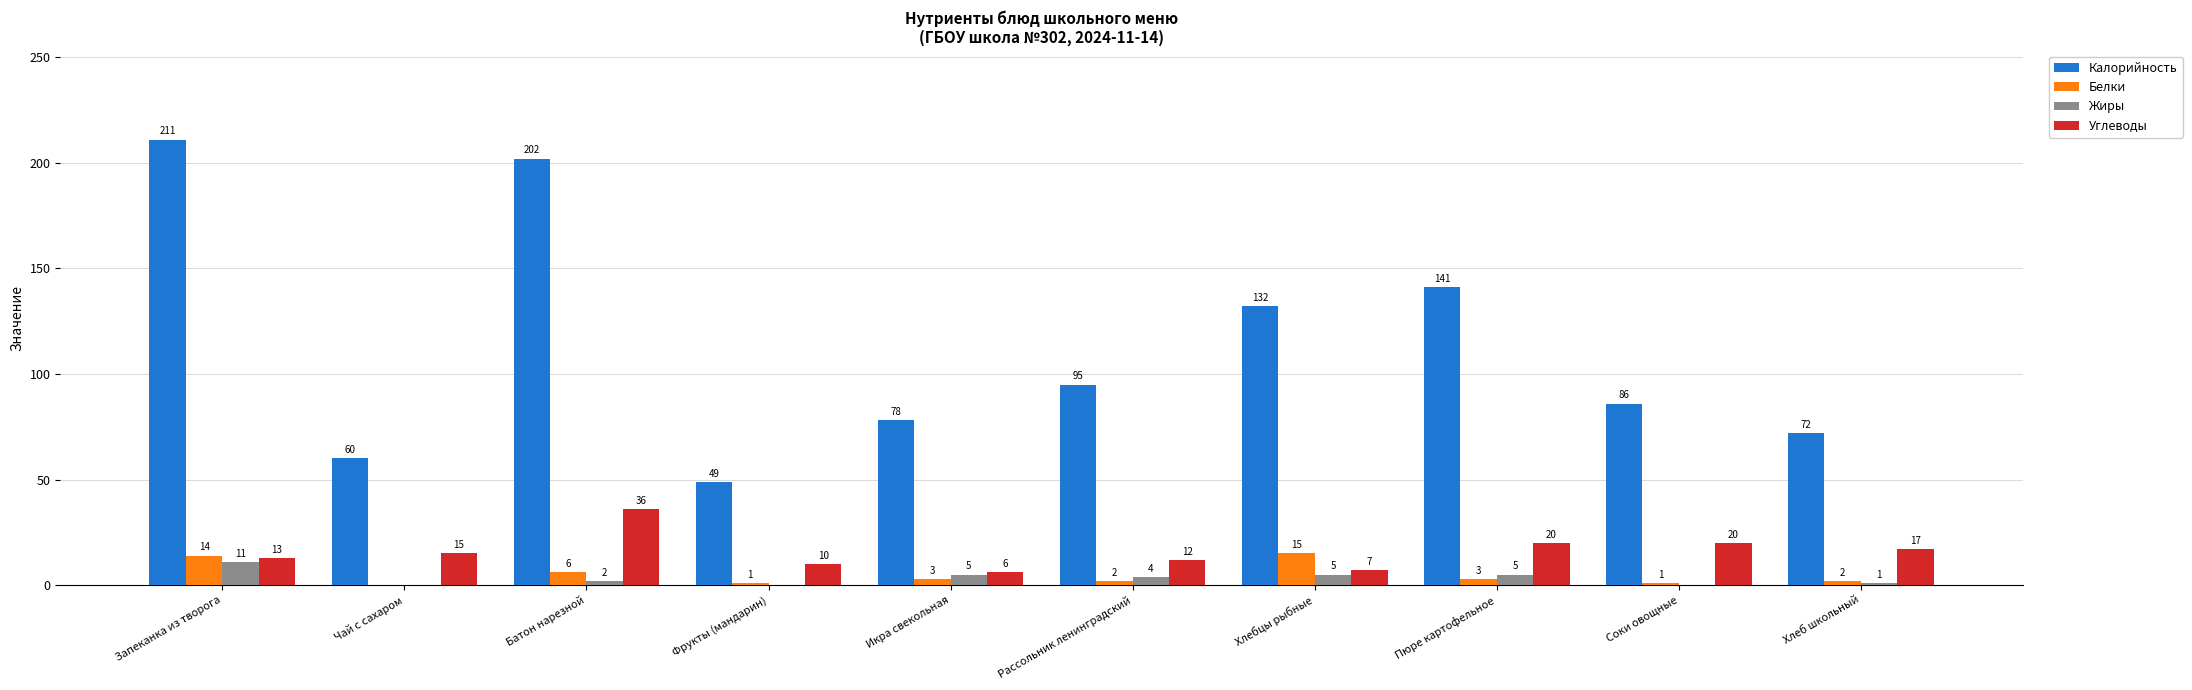

Count the number of categories in the chart.

10